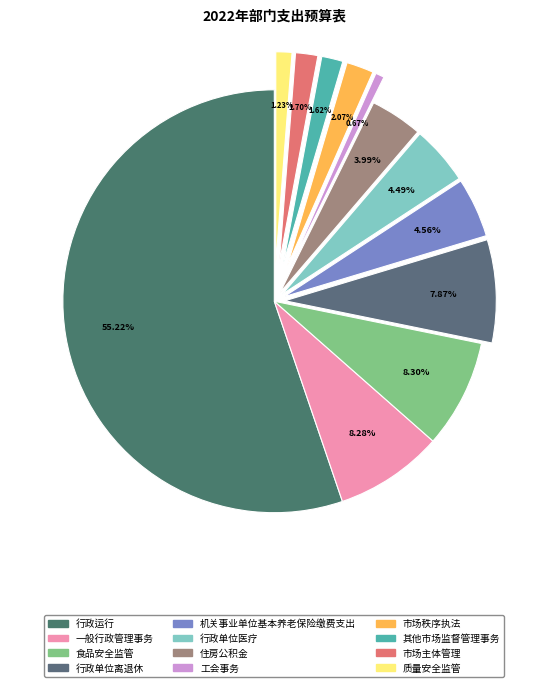

What is the majority slice?

行政运行